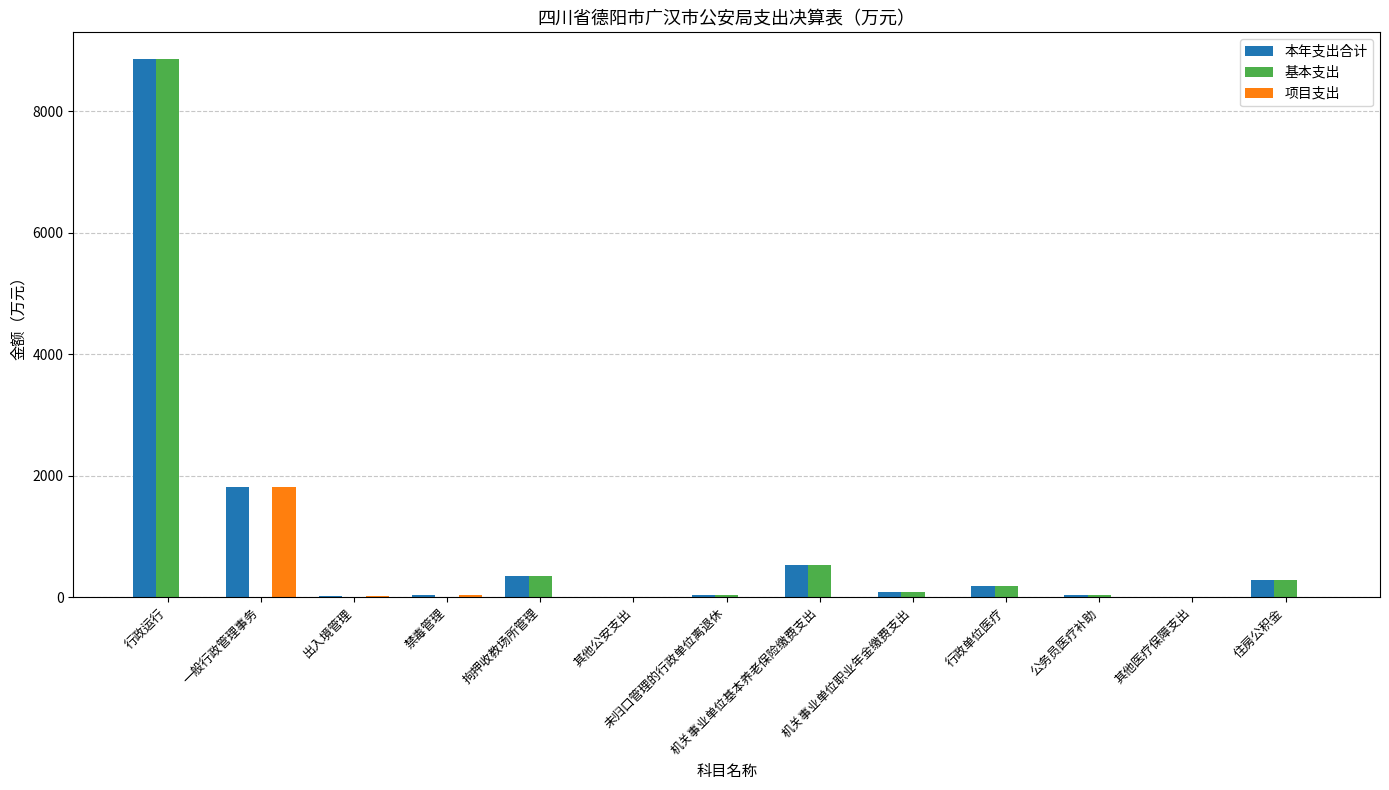

How many values in the 本年支出合计 series exceed 76?

7